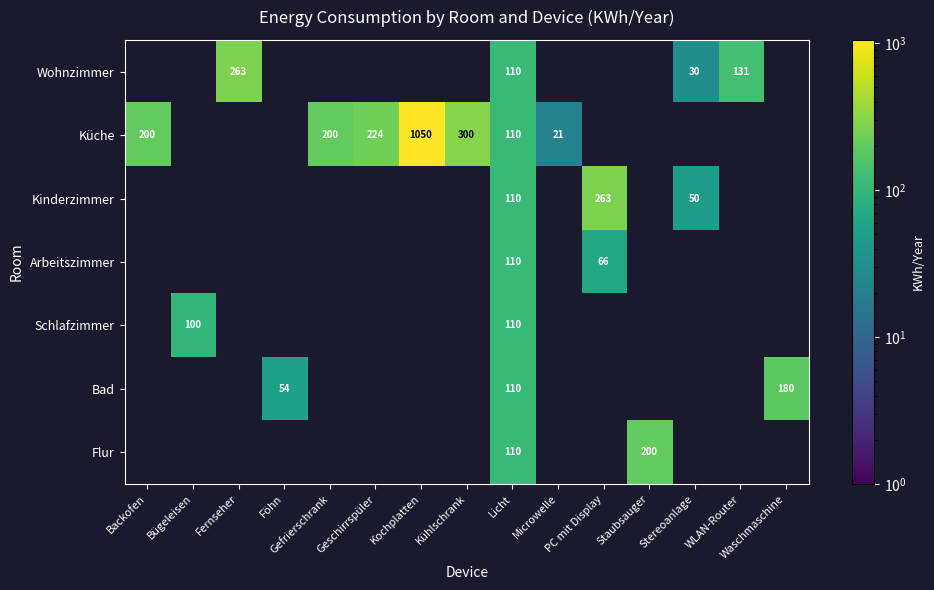

What value does the Kinderzimmer series have at Licht?

109.5